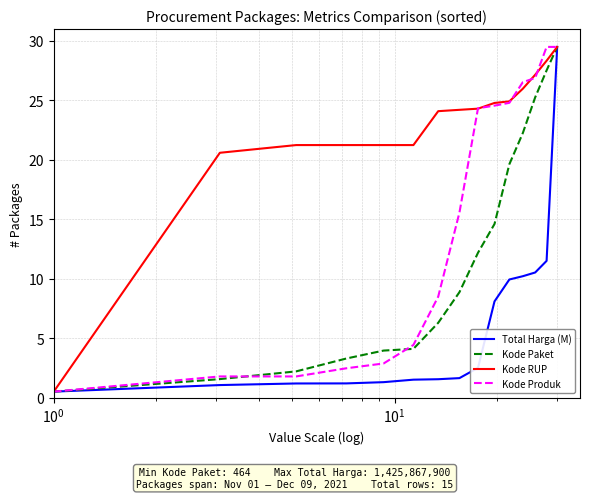

Which series has the largest total across all categories?

Kode RUP